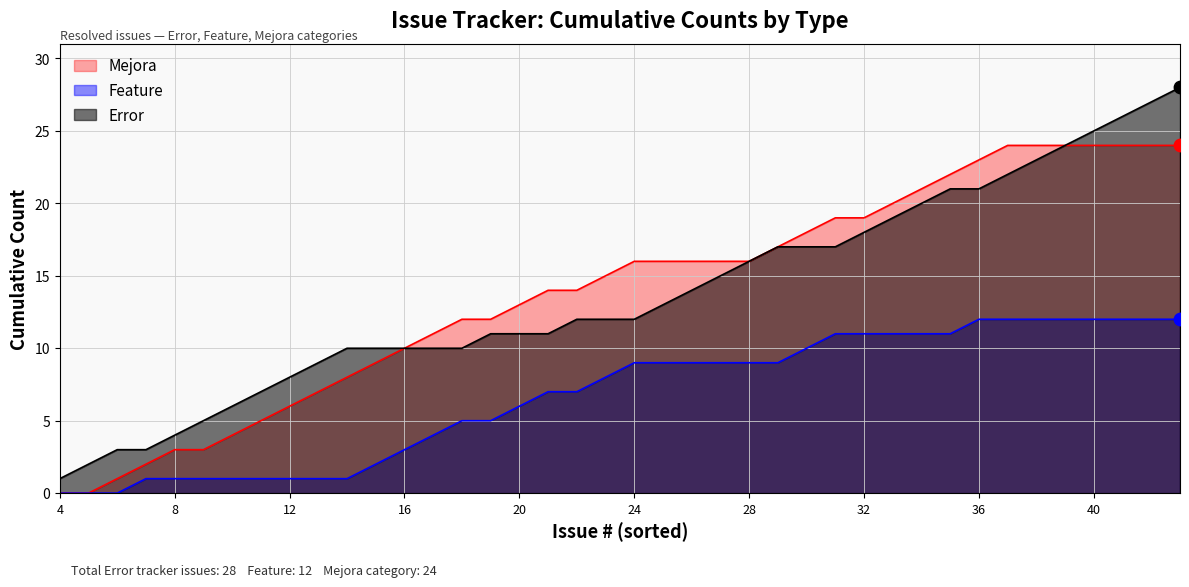

Which series contains the lowest Y value?

Feature